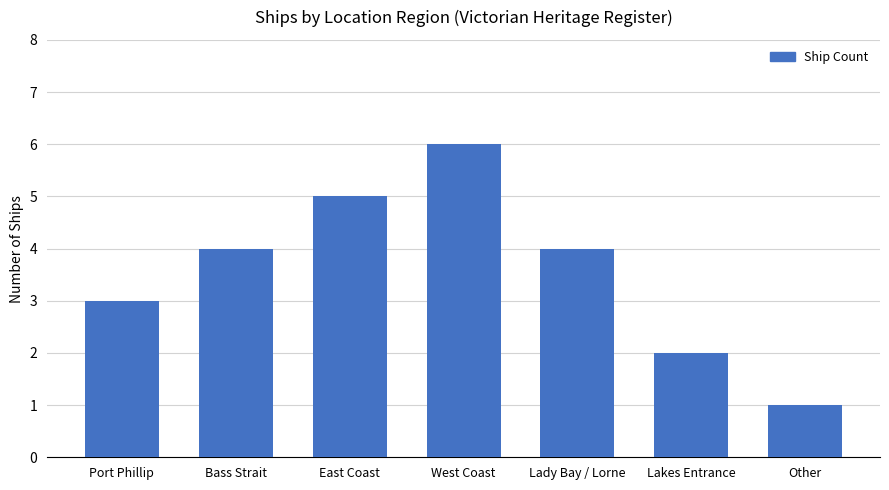

What is the change in value from Port Phillip to Bass Strait?

+1